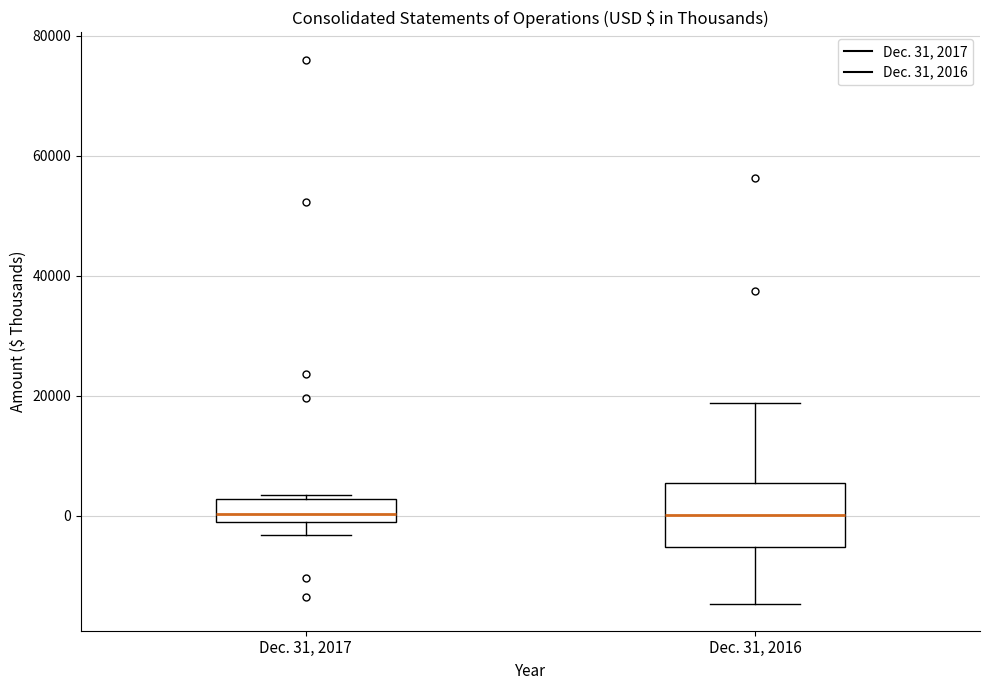

Reading left to right, transcribe this box plot: for each box, give where its median line is, the range the box spans, and where its two whiskers end, as read against the y-axis. The values are not printed on the chart, so give them approximately, as read against the axis.

Dec. 31, 2017: median 0, box -2000 to 2000, whiskers -4000 to 4000
Dec. 31, 2016: median 0, box -6000 to 6000, whiskers -14000 to 18000